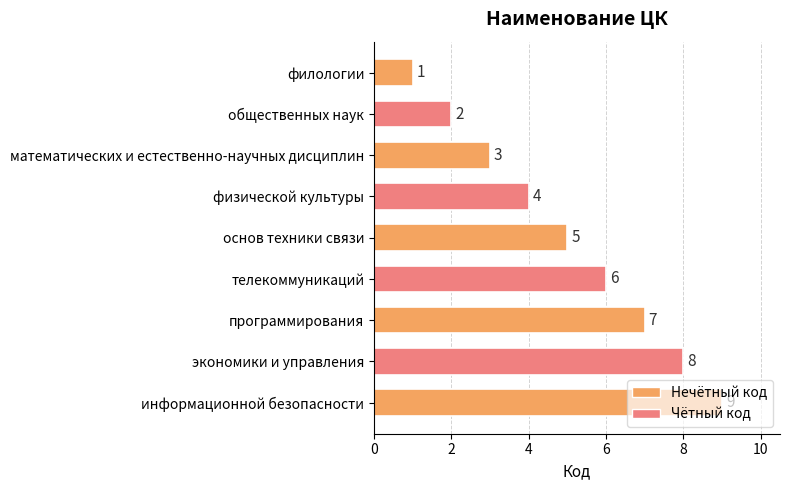

At which label is the value closest to 5?

основ техники связи